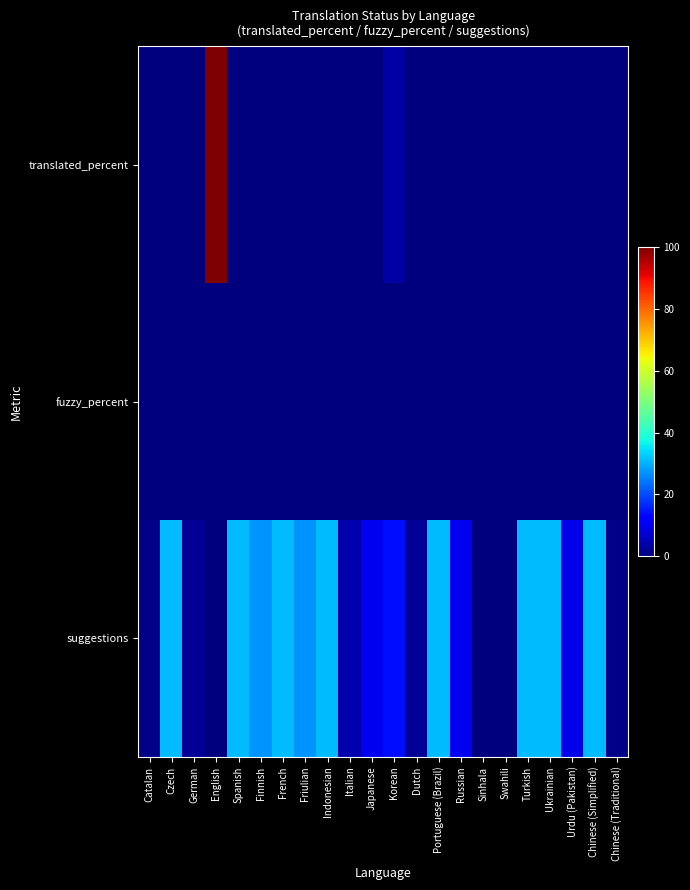

Reading left to right, what are all the values shown in this chart?

translated_percent: Catalan=0.0	Czech=0.0	German=0.0	English=100.0	Spanish=0.0	Finnish=0.0	French=0.0	Friulian=0.0	Indonesian=0.0	Italian=0.0	Japanese=0.0	Korean=3.2	Dutch=0.0	Portuguese (Brazil)=0.0	Russian=0.0	Sinhala=0.0	Swahili=0.0	Turkish=0.0	Ukrainian=0.0	Urdu (Pakistan)=0.0	Chinese (Simplified)=0.0	Chinese (Traditional)=0.0
fuzzy_percent: Catalan=0.0	Czech=0.0	German=0.0	English=0.0	Spanish=0.0	Finnish=0.0	French=0.0	Friulian=0.0	Indonesian=0.0	Italian=0.0	Japanese=0.0	Korean=0.0	Dutch=0.0	Portuguese (Brazil)=0.0	Russian=0.0	Sinhala=0.0	Swahili=0.0	Turkish=0.0	Ukrainian=0.0	Urdu (Pakistan)=0.0	Chinese (Simplified)=0.0	Chinese (Traditional)=0.0
suggestions: Catalan=1.0	Czech=31.0	German=2.0	English=0.0	Spanish=31.0	Finnish=27.0	French=31.0	Friulian=27.0	Indonesian=31.0	Italian=4.0	Japanese=10.0	Korean=14.0	Dutch=2.0	Portuguese (Brazil)=31.0	Russian=10.0	Sinhala=0.0	Swahili=0.0	Turkish=31.0	Ukrainian=31.0	Urdu (Pakistan)=9.0	Chinese (Simplified)=31.0	Chinese (Traditional)=1.0